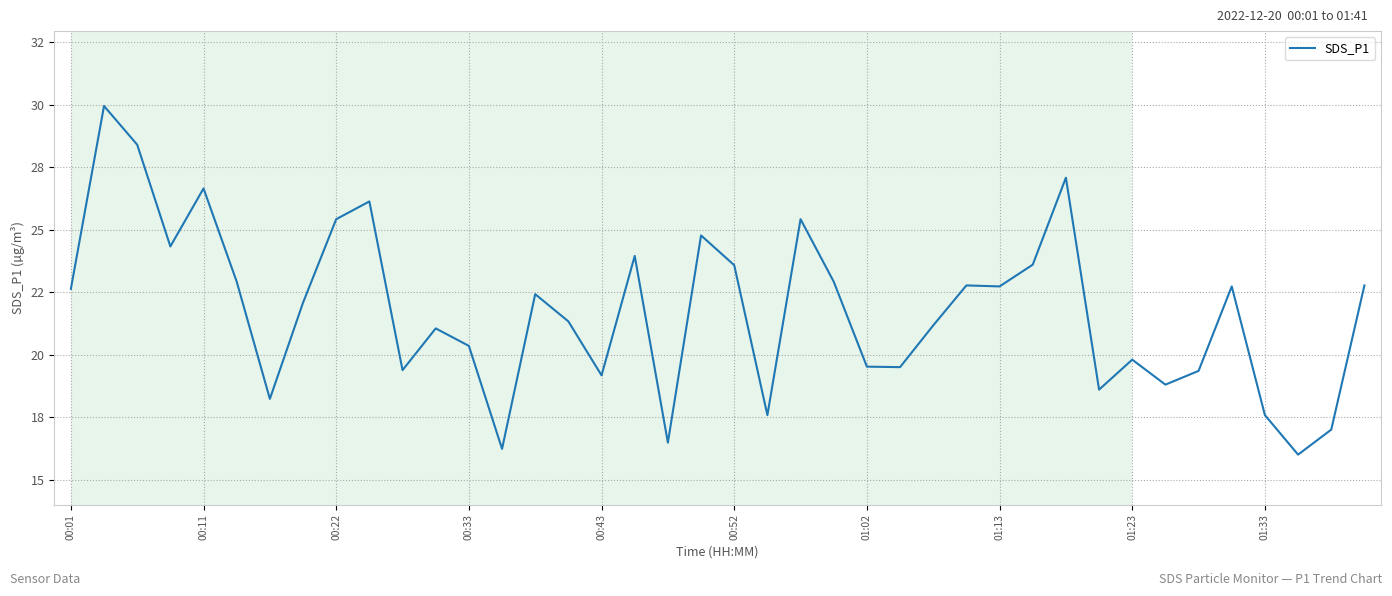

Does the chart have visible grid lines?

Yes